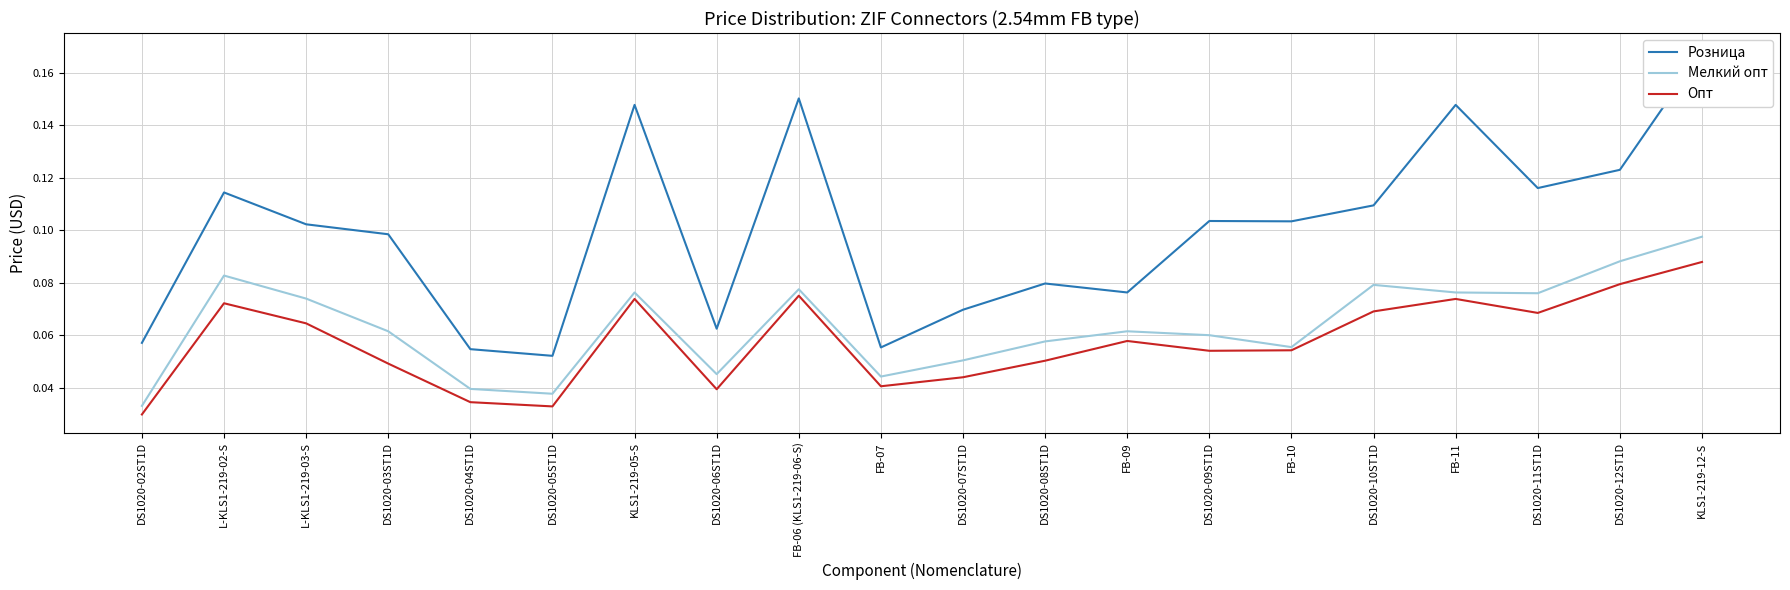

True or false: Опт and Розница cross at least once.

False